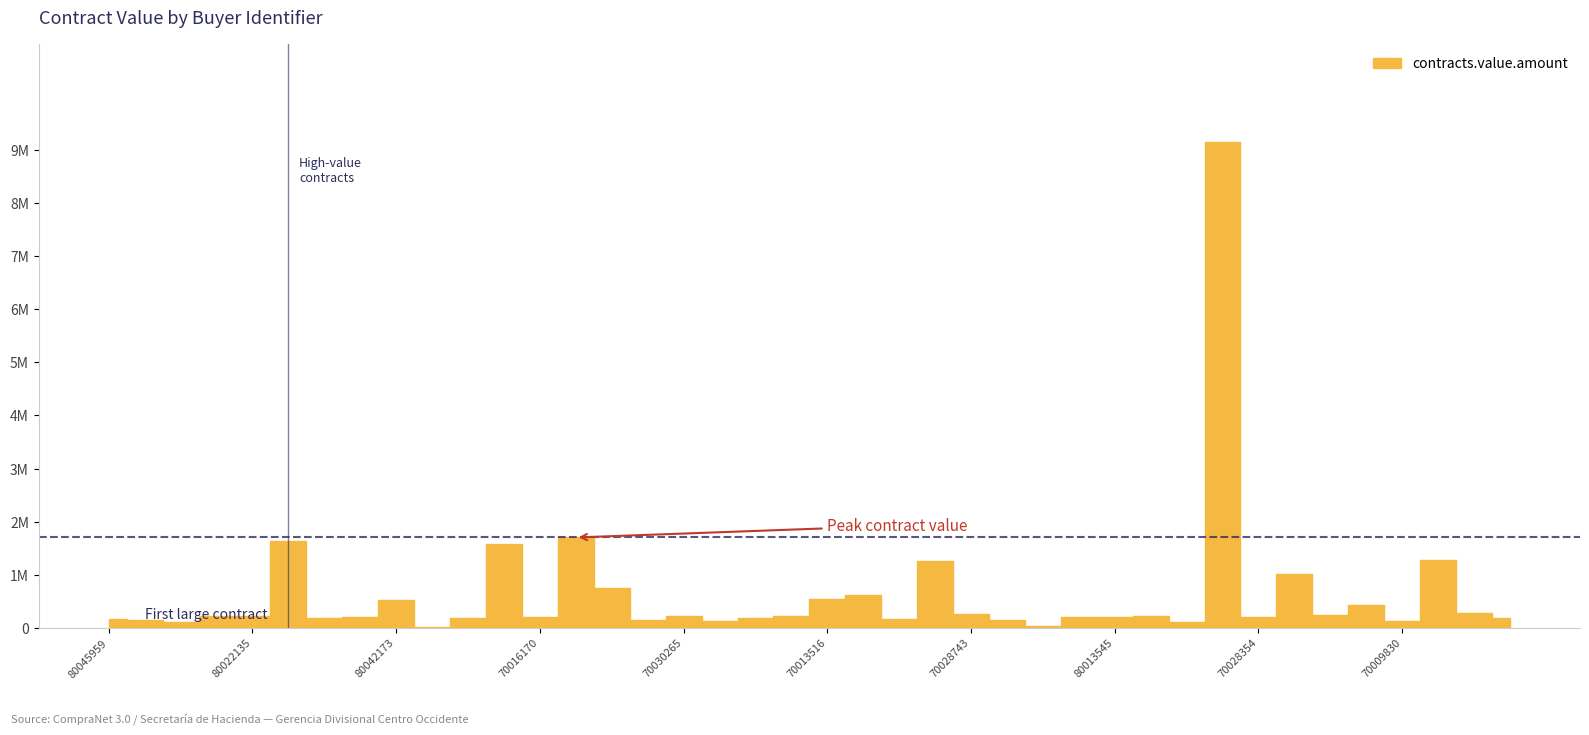

Approximately how many times larger is the value at 80013545 compared to 80045959?

1.2